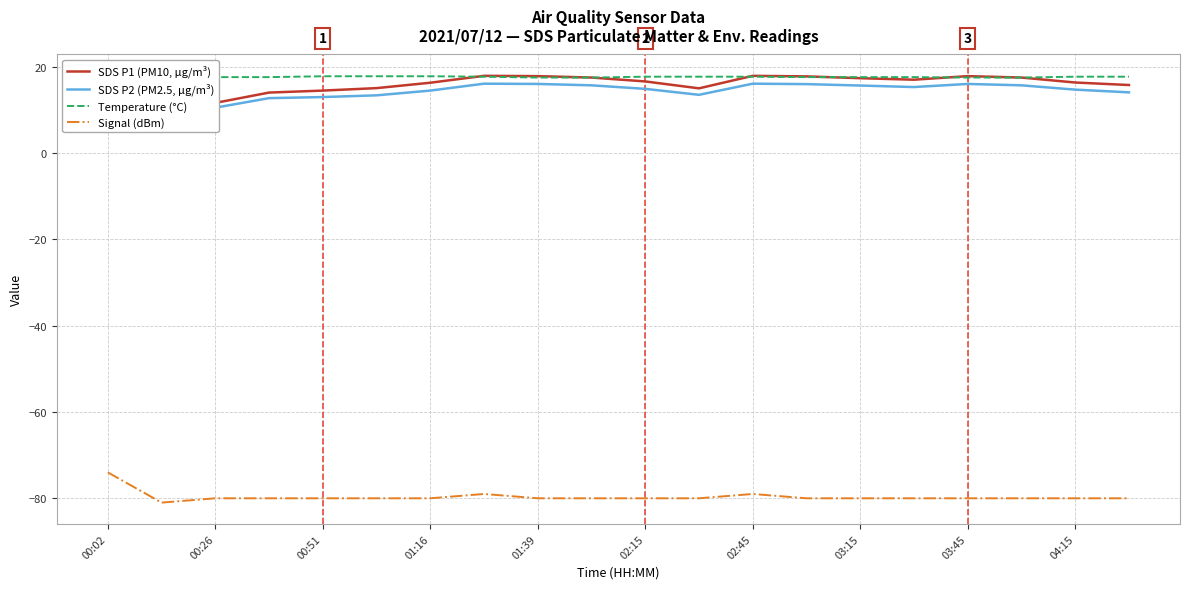

What are all the series names shown in the legend?

SDS P1 (PM10, µg/m³), SDS P2 (PM2.5, µg/m³), Temperature (°C), Signal (dBm)